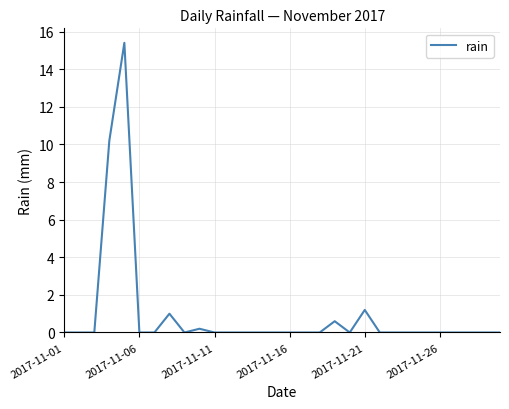

What is the maximum value shown in the chart?

15.4